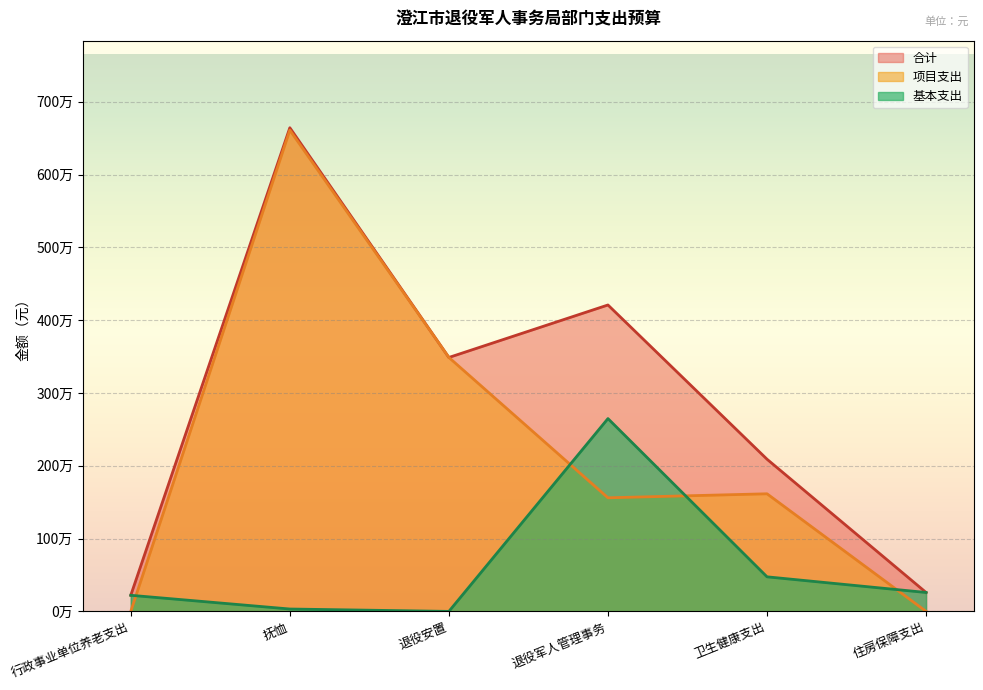

Which category has the lowest value across all series?

退役安置